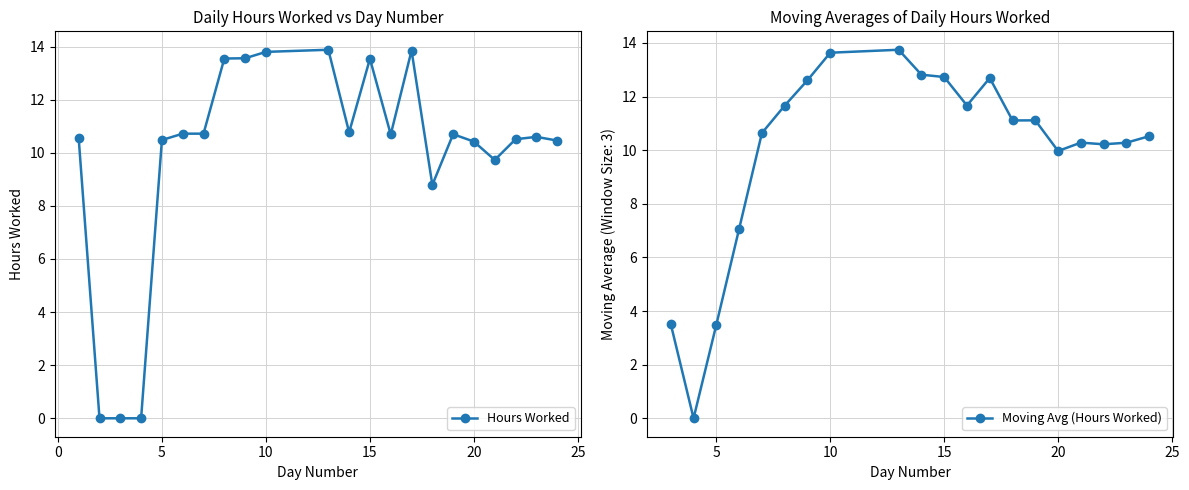

Which category has the highest value across all series?

13